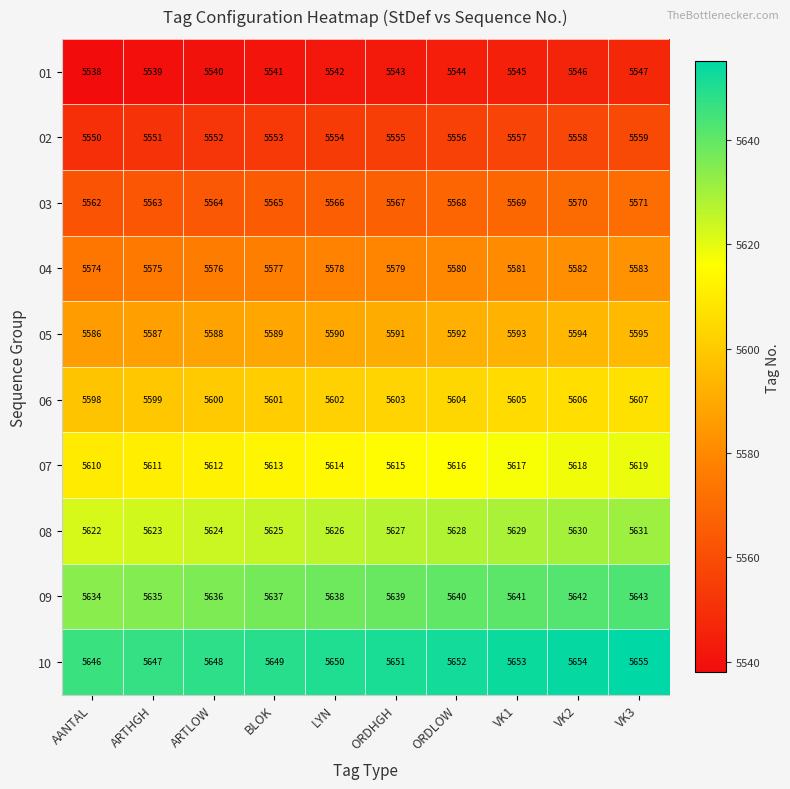

At which category is the sum across all series the highest?

VK3